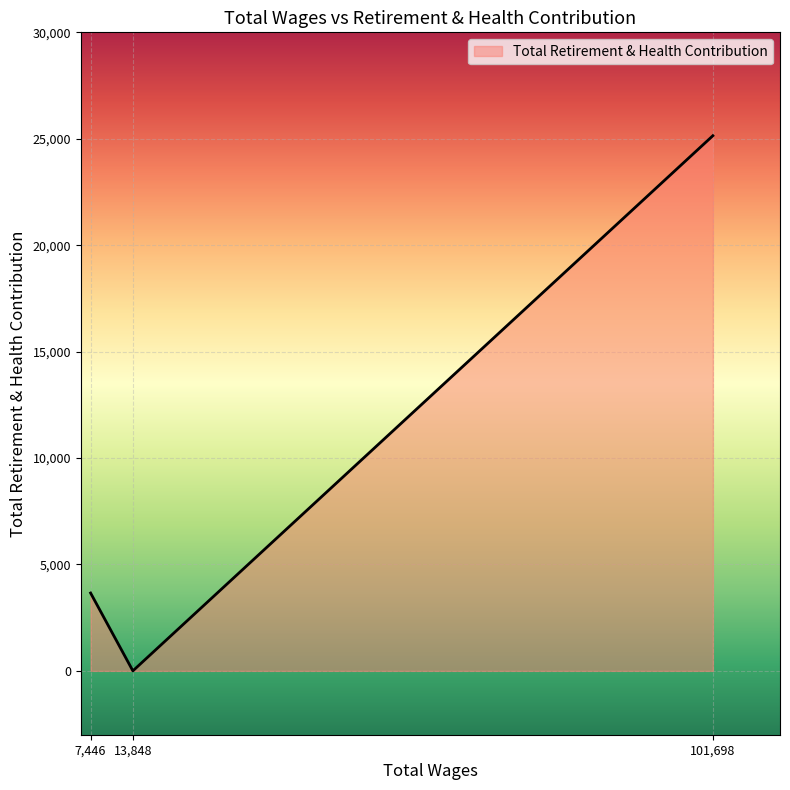

True or false: the data shows 25142 at 101,698.

True